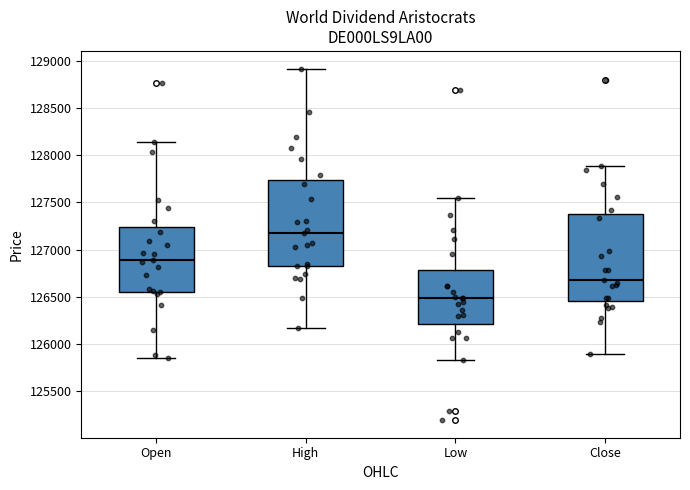

Reading left to right, read every box against the y-axis: the position of its median line, the range the box covers, and the ends of its whiskers. The values are not printed on the chart, so give them approximately, as read against the axis.

Open: median 126900, box 126550 to 127250, whiskers 125850 to 128150
High: median 127150, box 126800 to 127750, whiskers 126150 to 128900
Low: median 126500, box 126200 to 126800, whiskers 125850 to 127550
Close: median 126650, box 126450 to 127400, whiskers 125900 to 127900